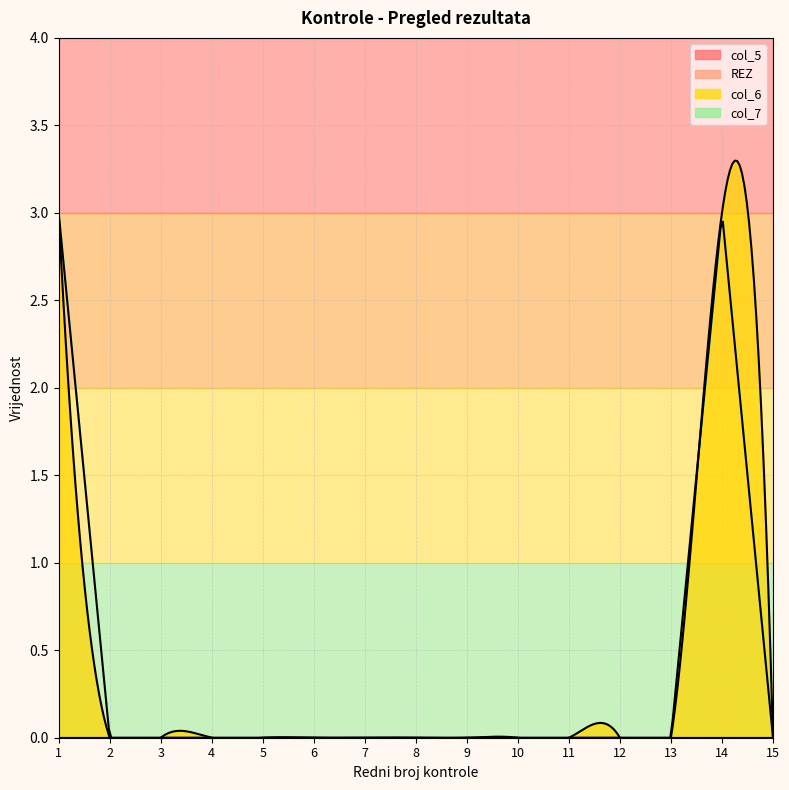

At which label does col_6 reach its peak?

1